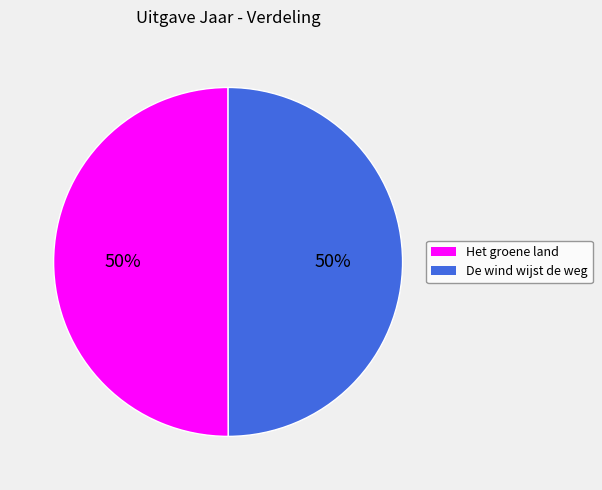

What percentage is the De wind wijst de weg slice, to the nearest percent?

50%